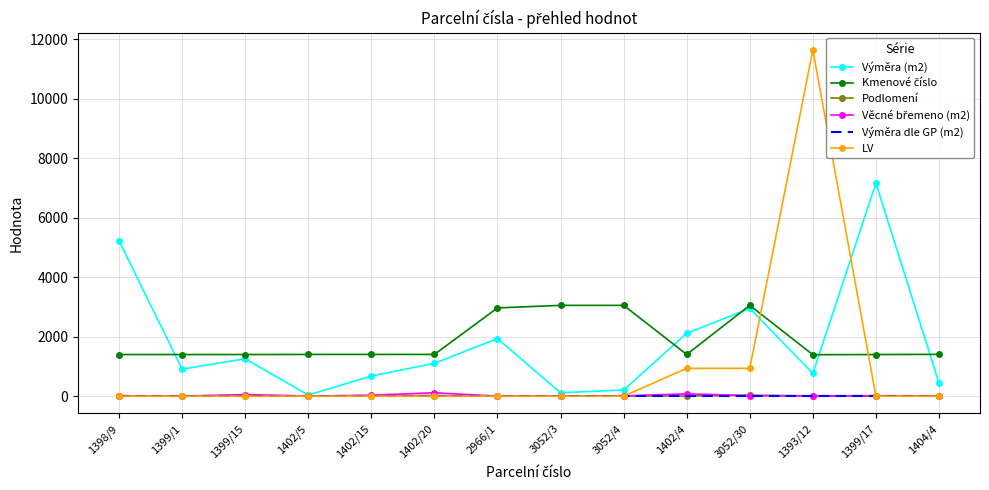

At which category is the sum across all series the highest?

1393/12